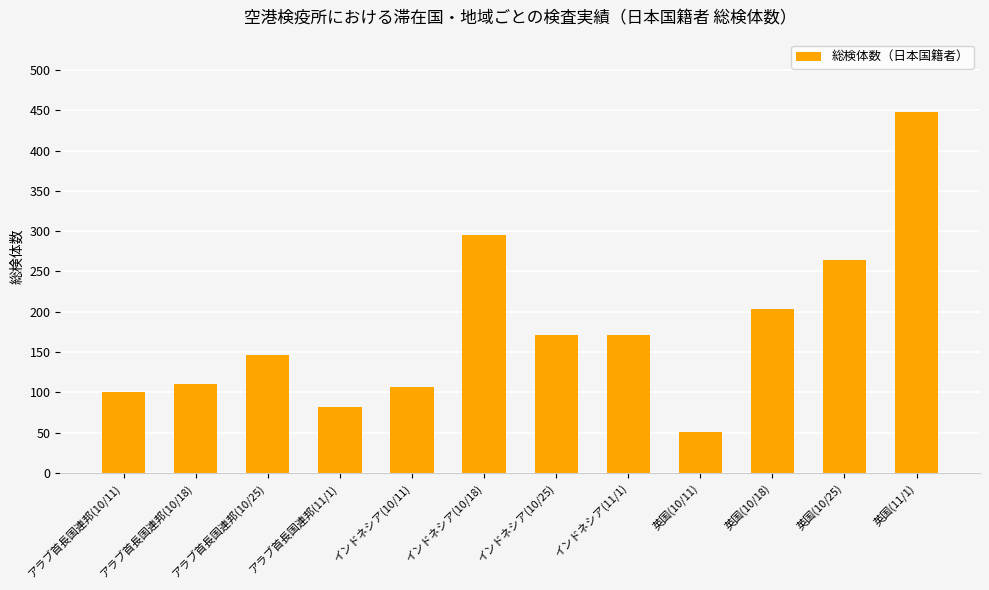

True or false: the data shows 276 at インドネシア(10/25).

False